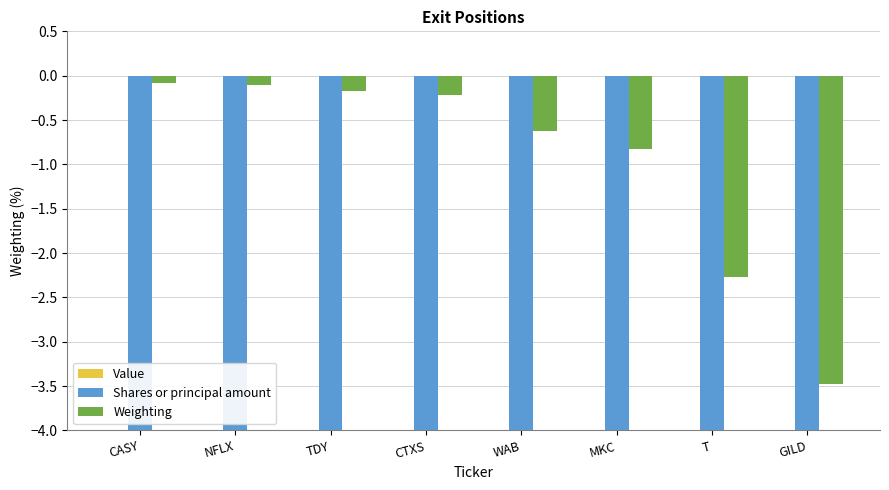

The value of Weighting at MKC is -0.8. True or false?

True